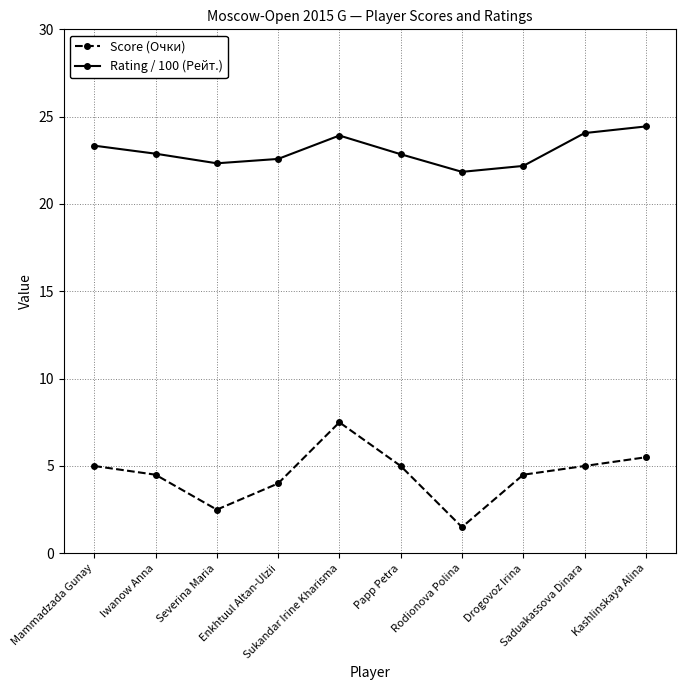

Read the Rating / 100 (Рейт.) value at Rodionova Polina.

21.8